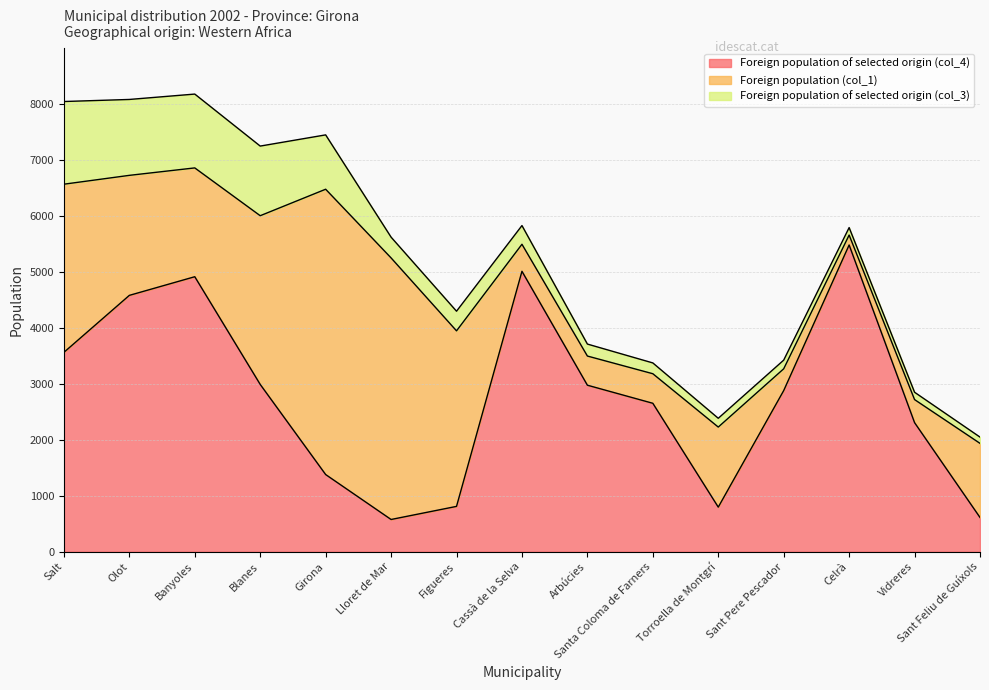

True or false: Foreign population of selected origin (col_4) has more than 2 interior local peaks.

True